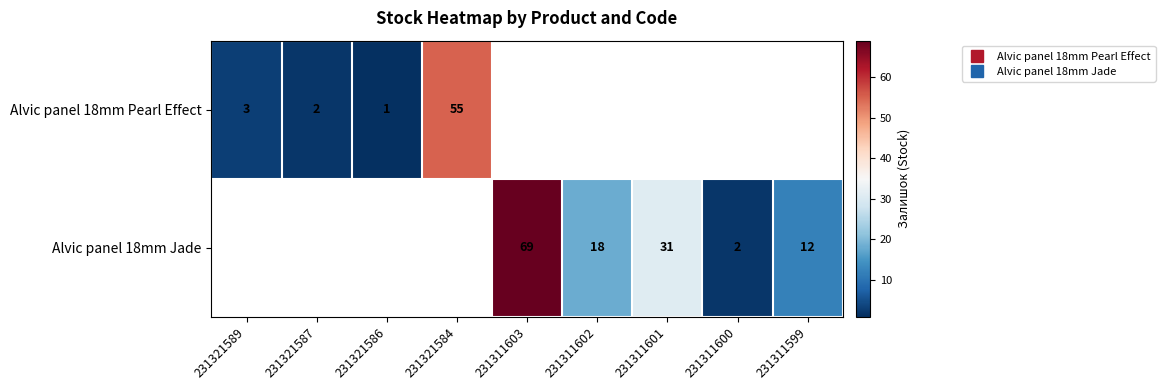

Which category has the lowest value across all series?

231321586